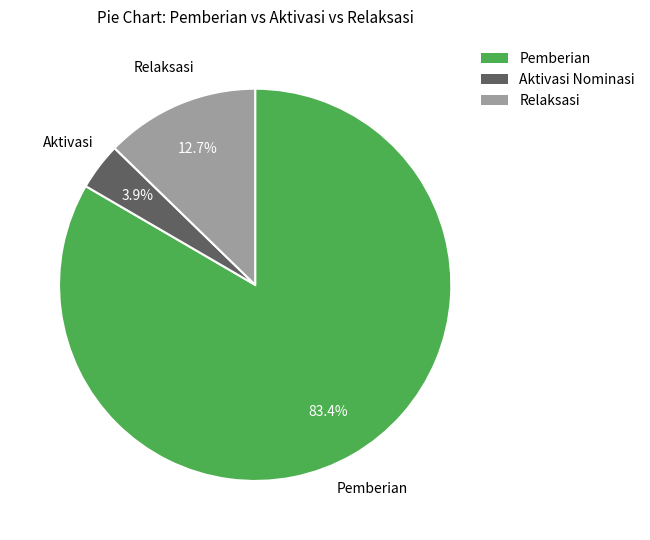

Is there a majority slice in this chart?

Yes